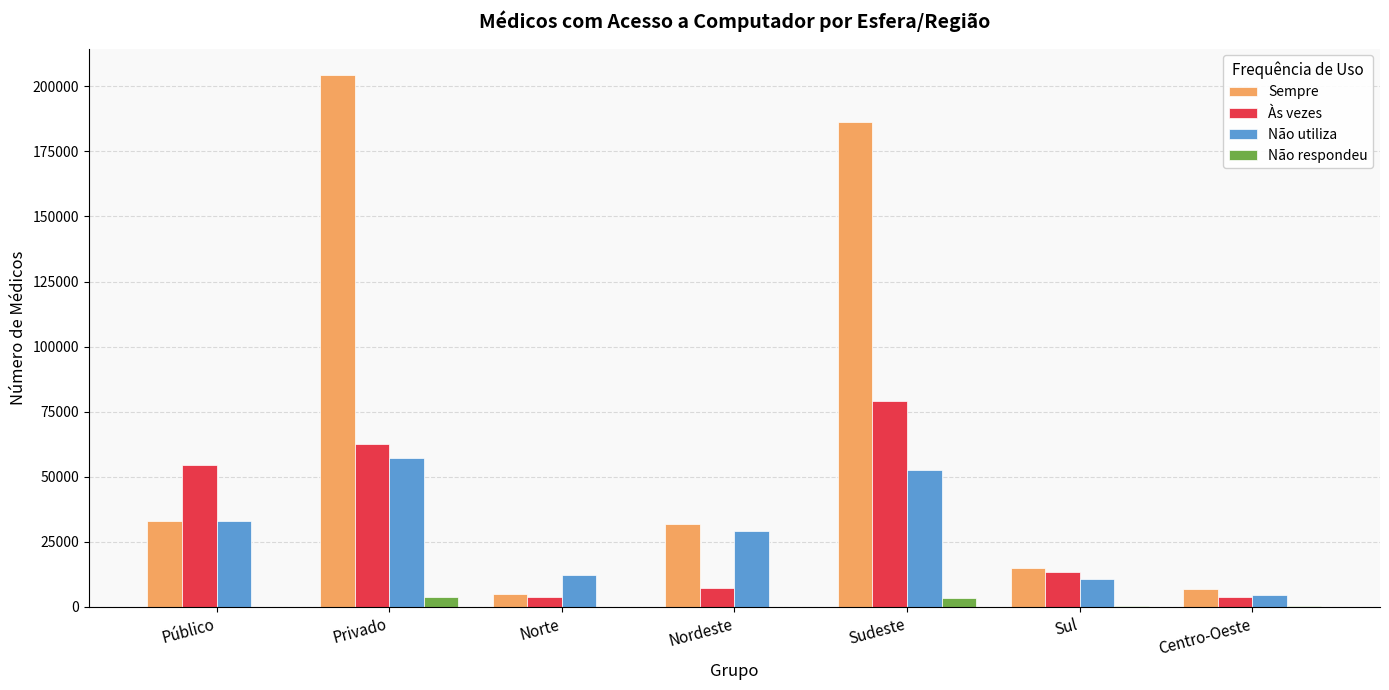

Is the value of Não respondeu at Público greater than the value of Sempre at Privado?

No